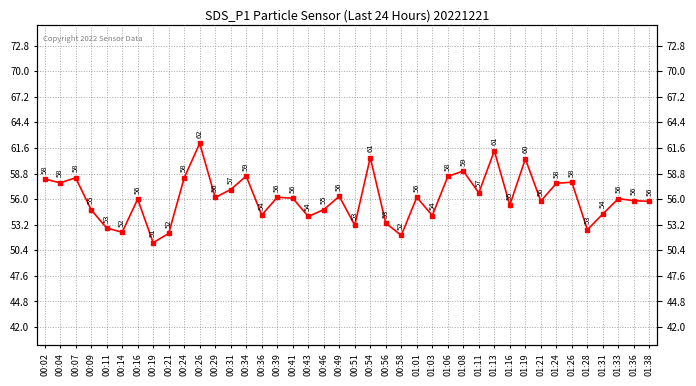

At which category does the data reach its first local peak?

00:07